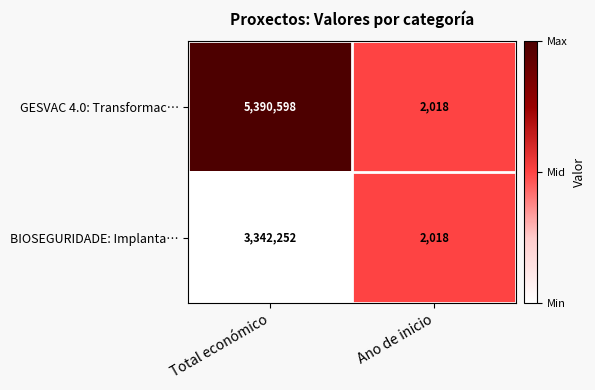

Is it true that BIOSEGURIDADE: Implanta… equals 3342252 at Total económico?

True